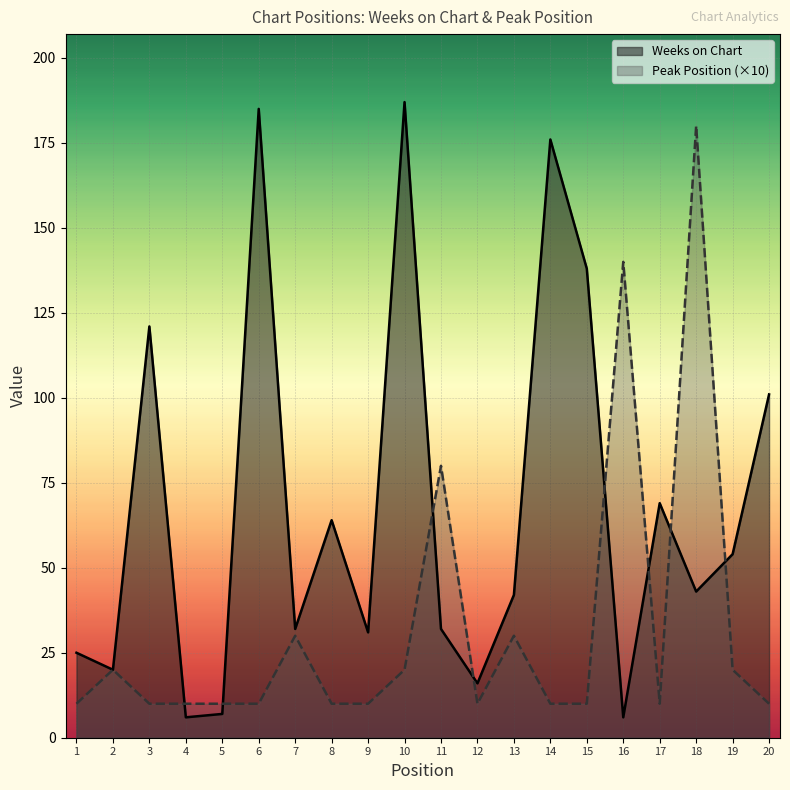

How many data points in Peak Position are above 10?

8